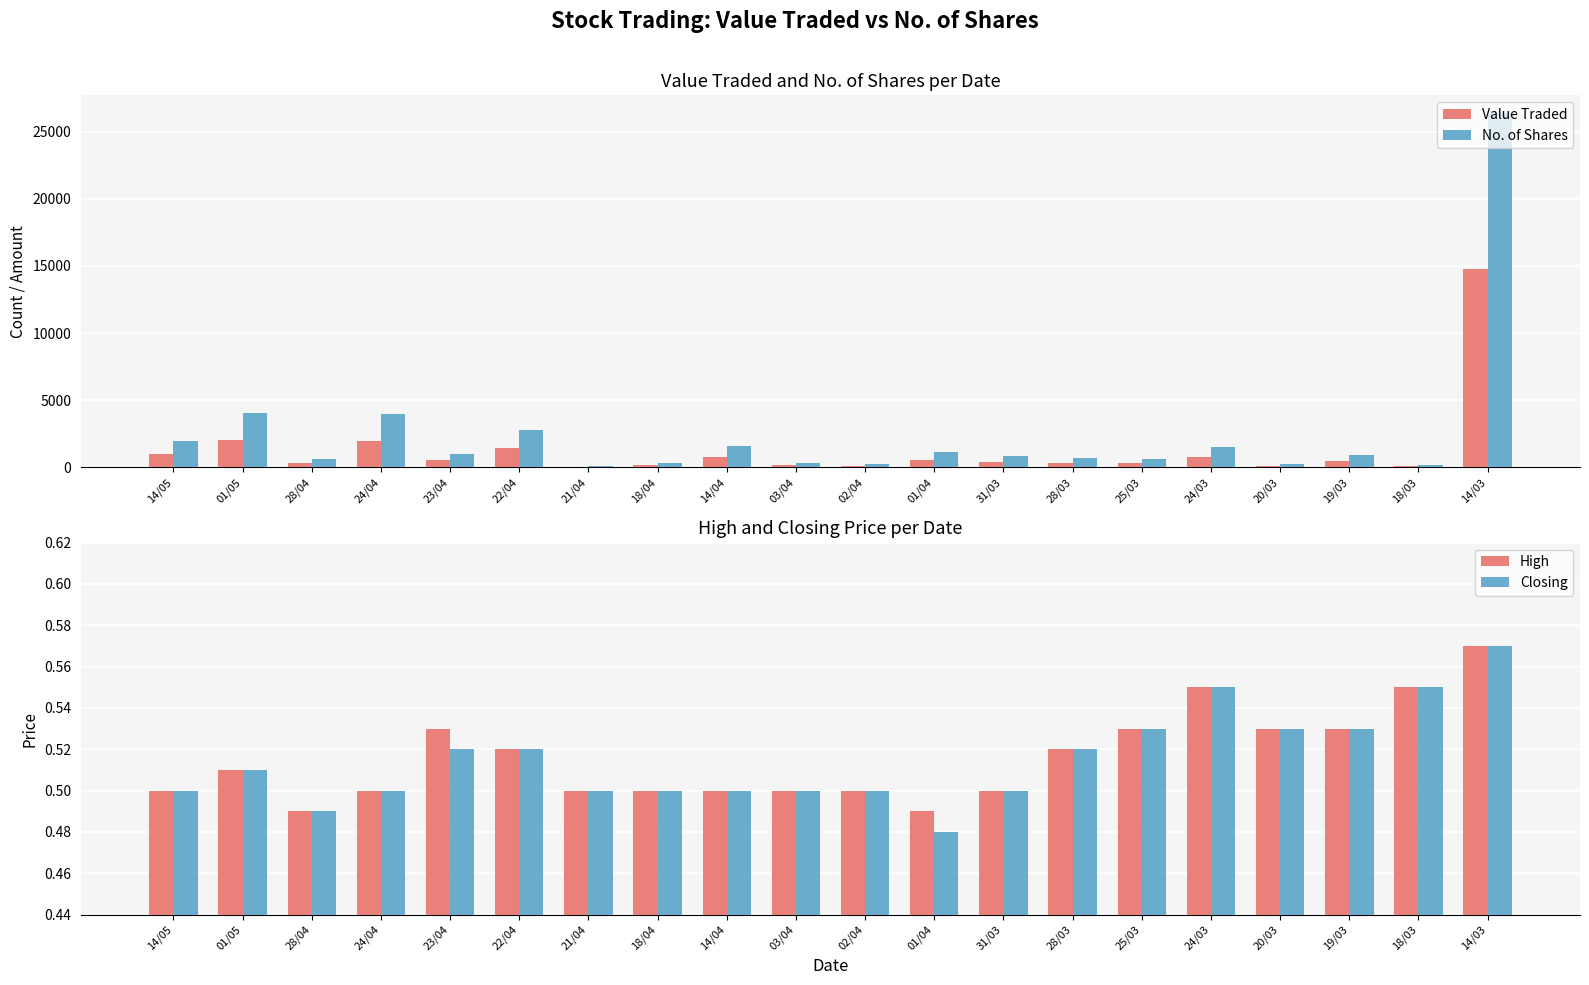

Which category has the lowest value in the Closing series?

01/04